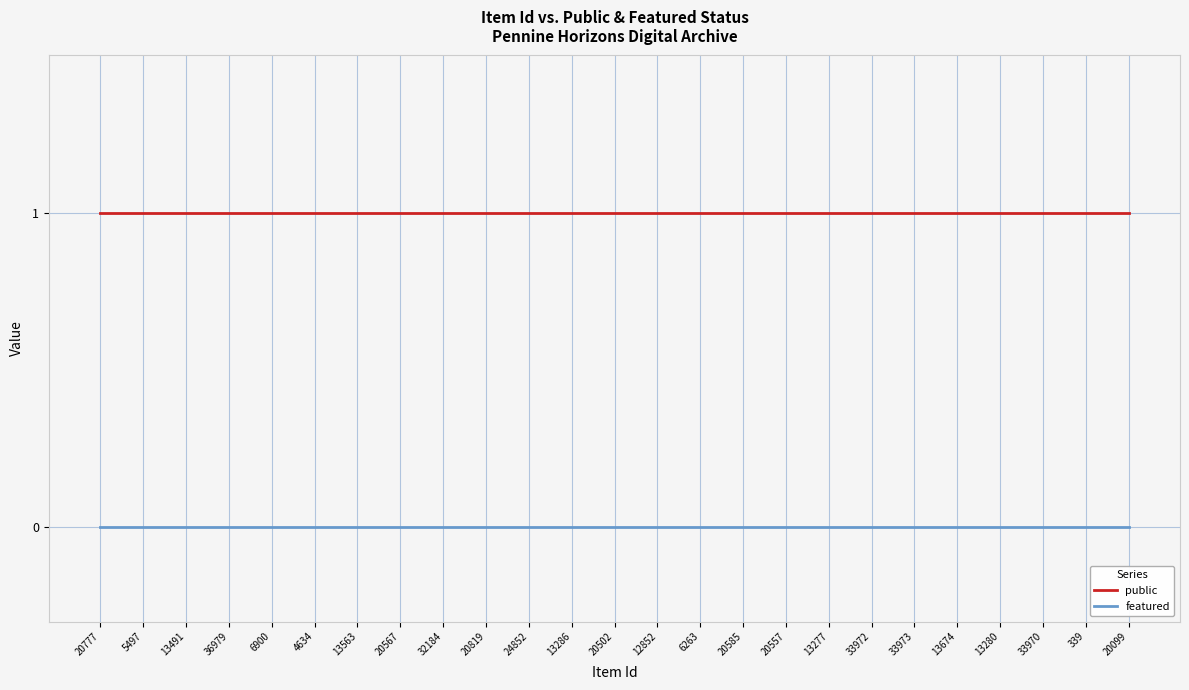

List the series in order of their peak value, lowest first.

featured, public